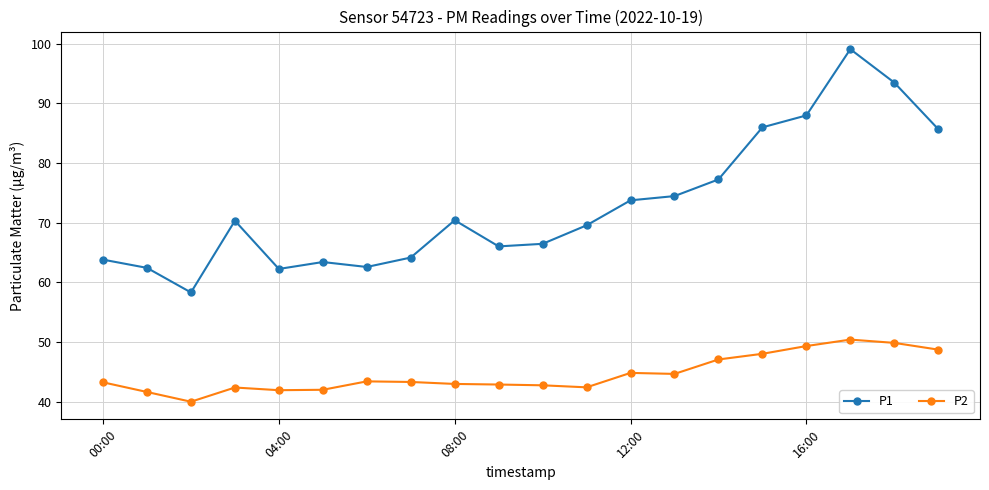

Which series has the widest spread of values?

P1